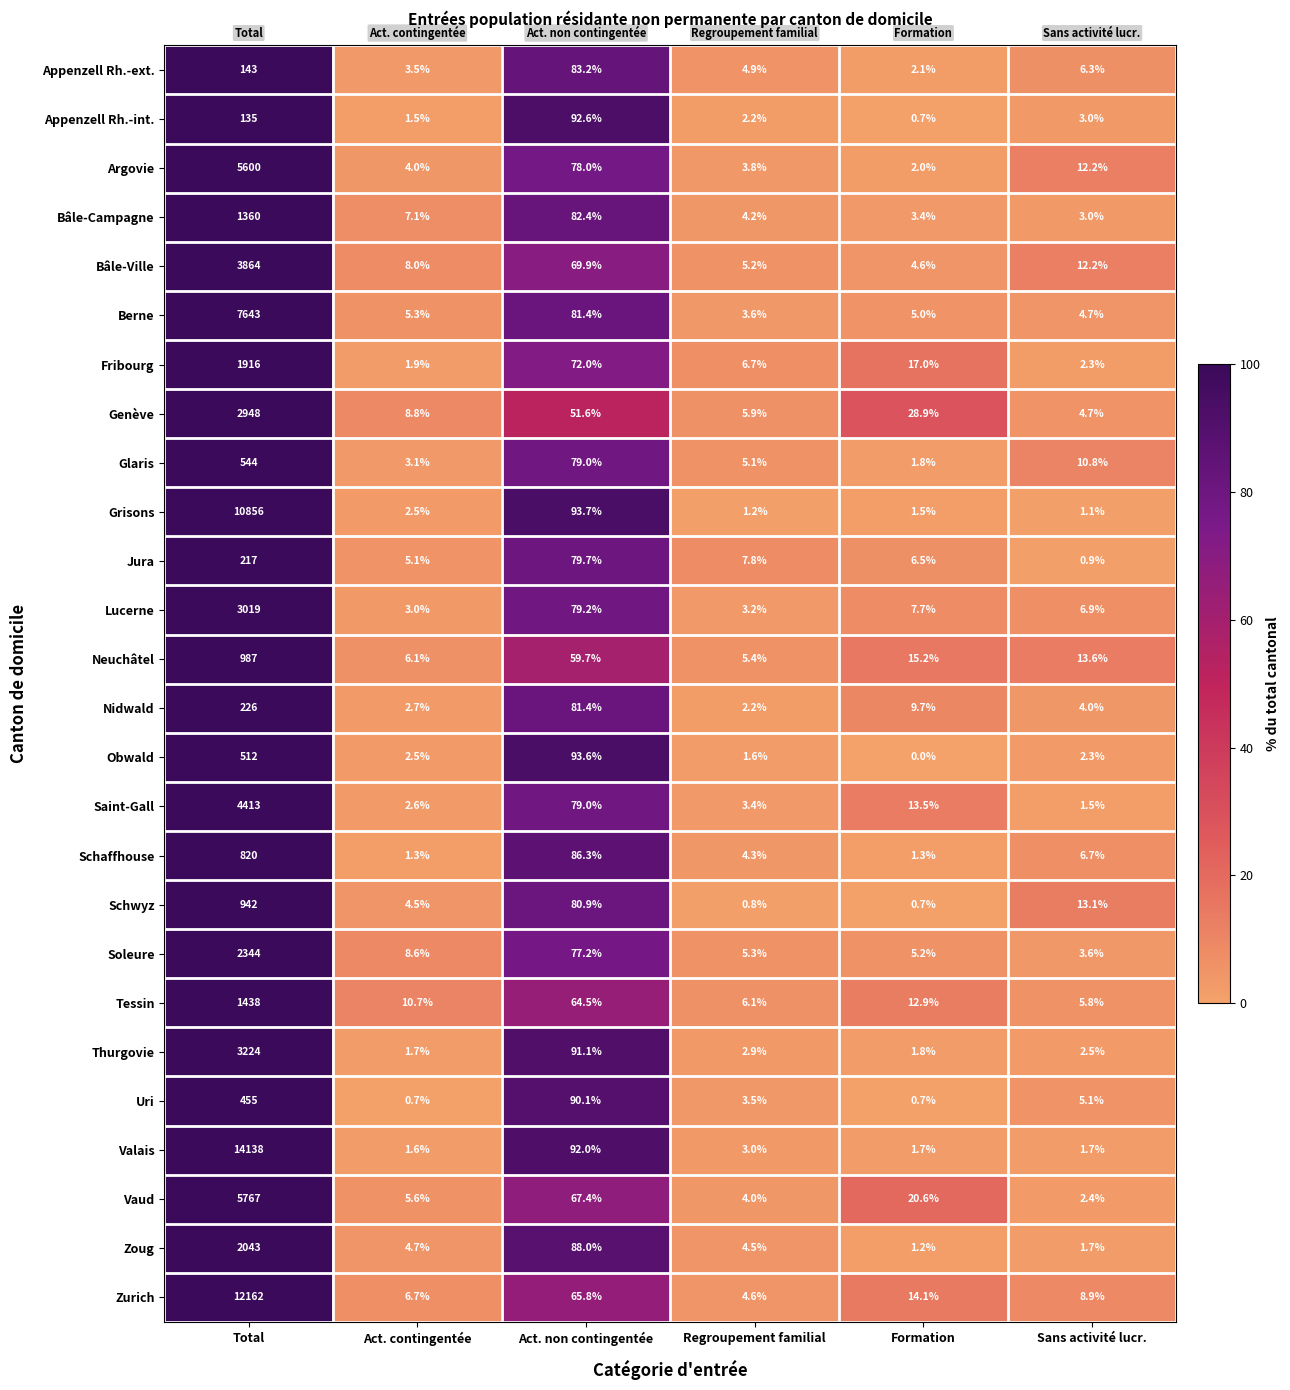

At which label is Tessin closest to 721?

Act. non contingentée